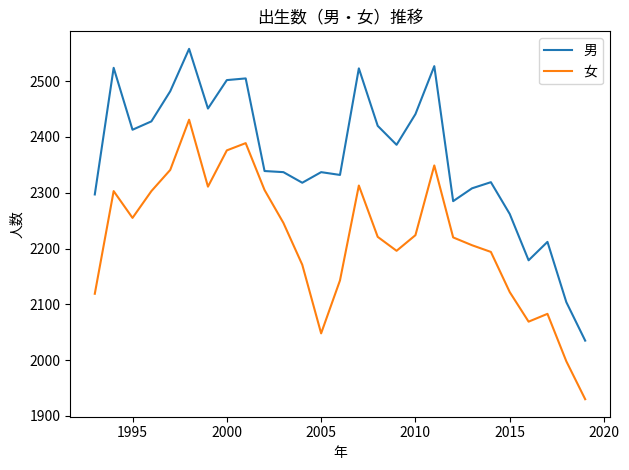

Does the chart have visible grid lines?

No